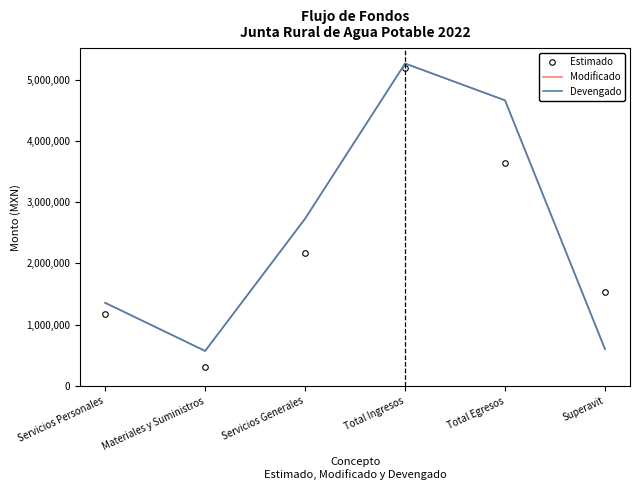

What is the minimum value for Devengado?

572140